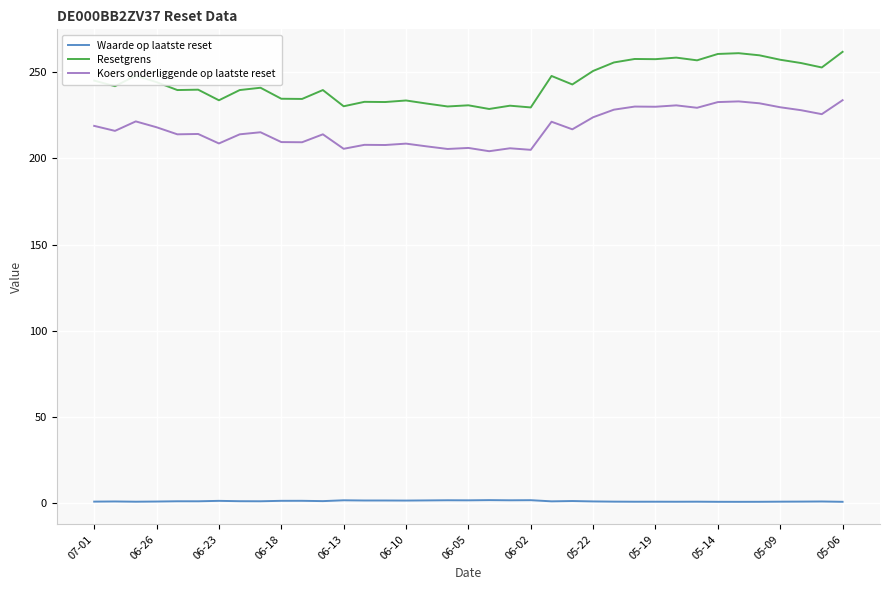

True or false: Waarde op laatste reset and Koers onderliggende op laatste reset cross at least once.

False